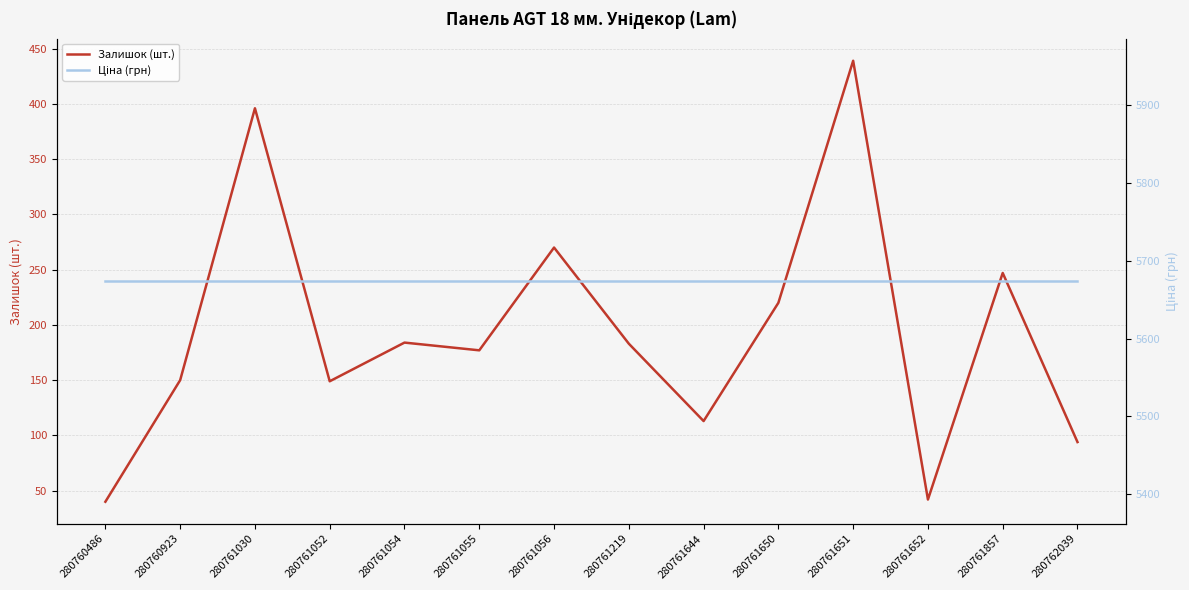

The value of Залишок (шт.) at 280761650 is 220.0. True or false?

True